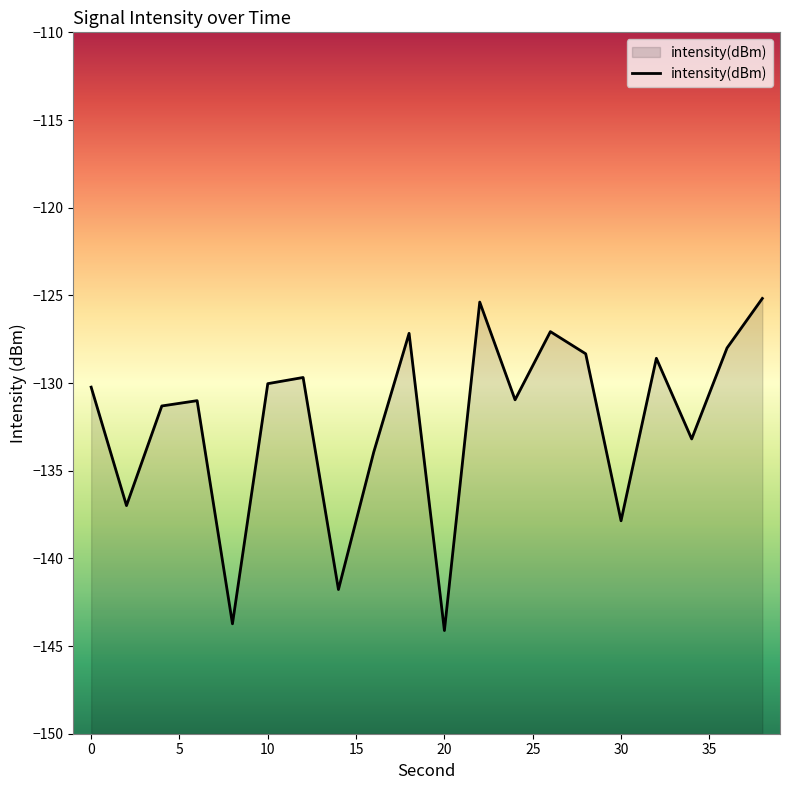

Reading left to right, list all the values displayed in this chart.

-130.2	-137.0	-131.3	-131.0	-143.7	-130.0	-129.7	-141.8	-133.9	-127.2	-144.1	-125.4	-131.0	-127.1	-128.3	-137.9	-128.6	-133.2	-128.0	-125.2